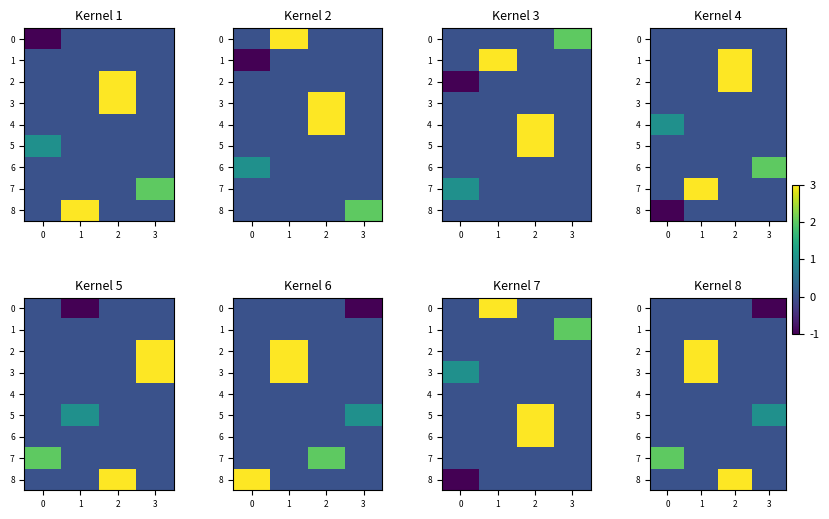

What is the smallest value displayed?

-1